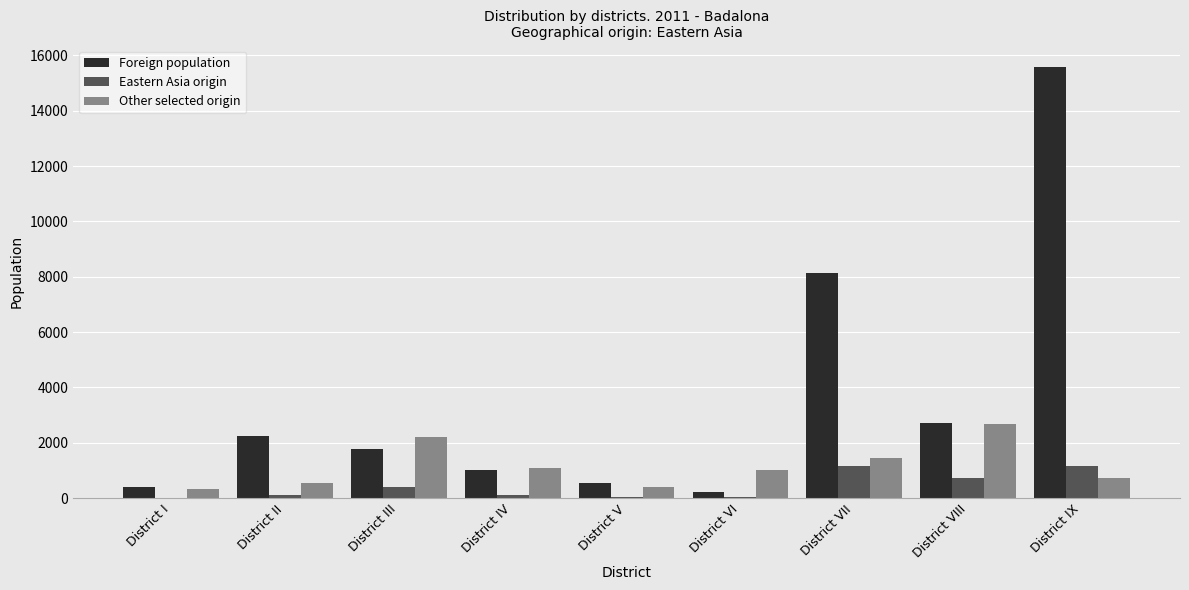

What is the greatest value displayed?

15576